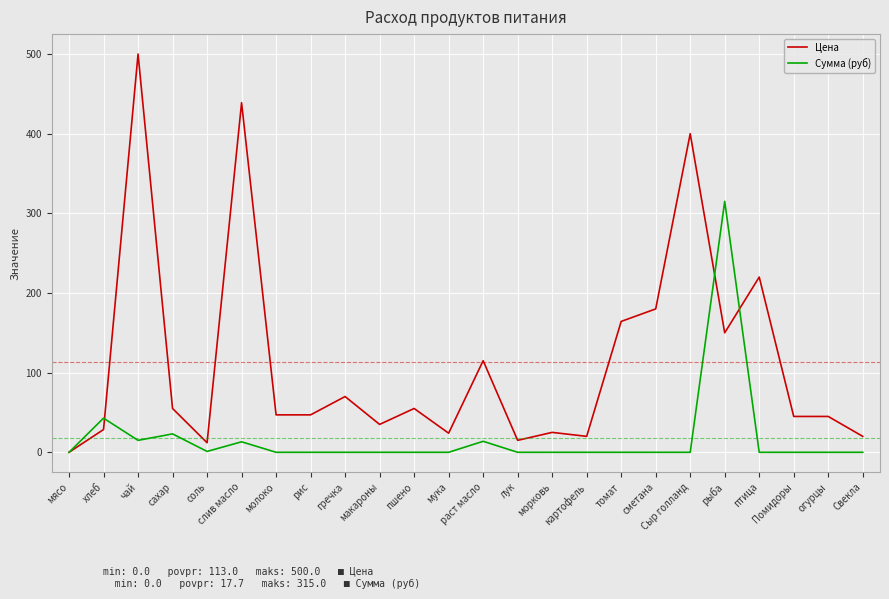

Which series has the largest total across all categories?

Цена